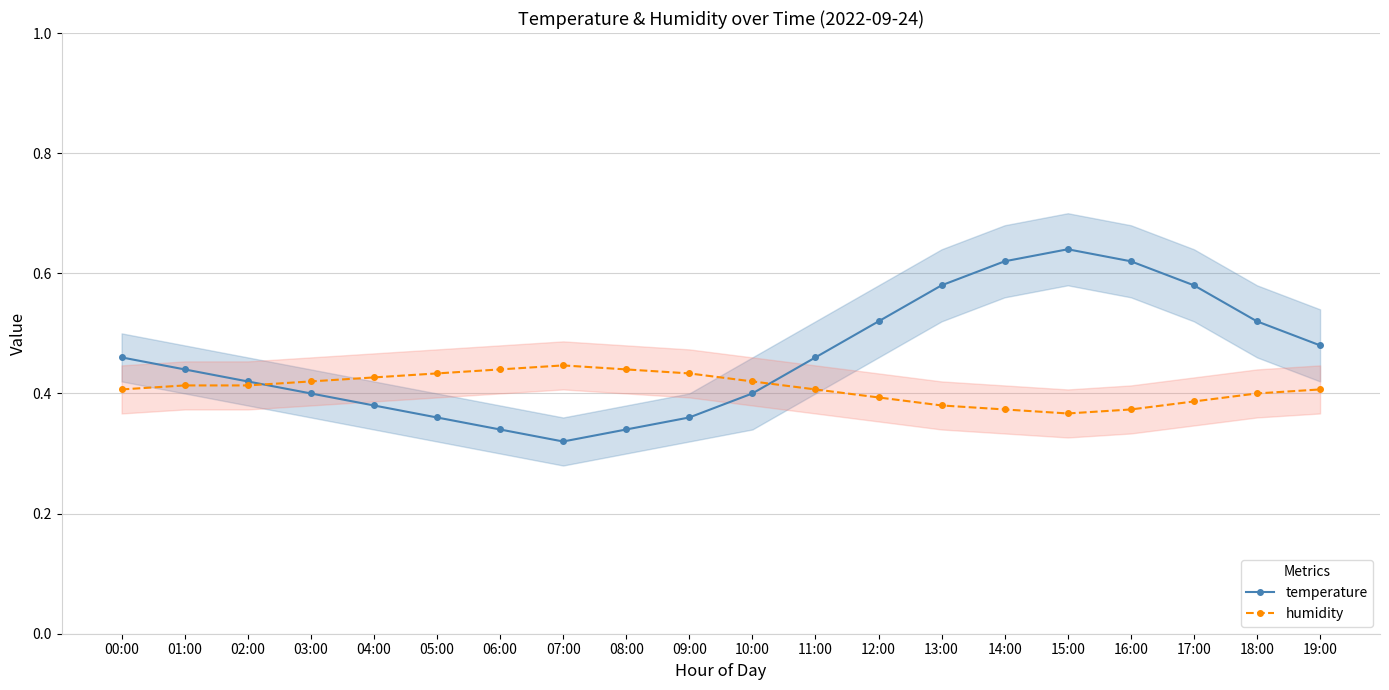

At which category does humidity reach its first local valley?

15:00